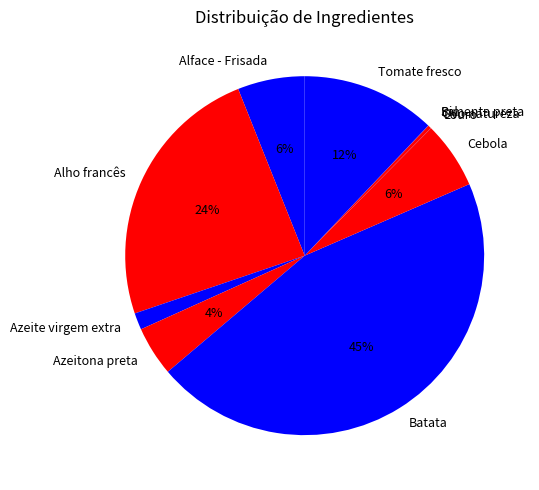

Is it true that Tomate fresco is 6% of the pie?

False